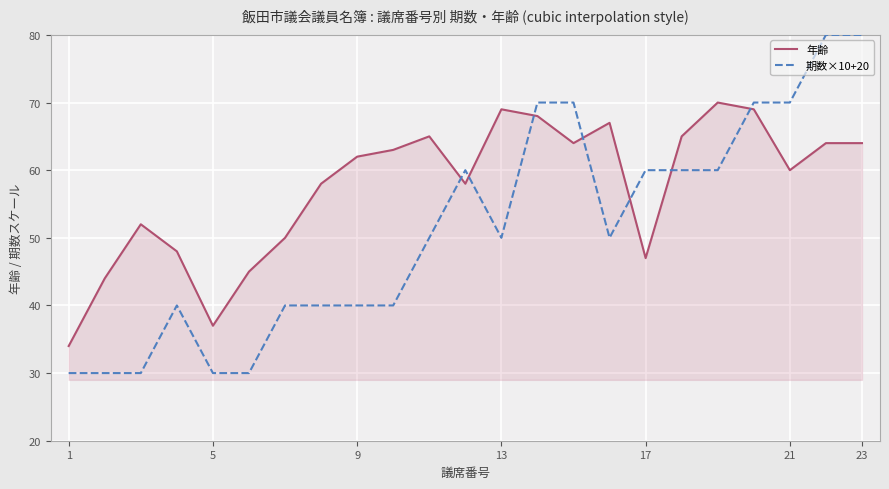

Which series has the largest total across all categories?

年齢